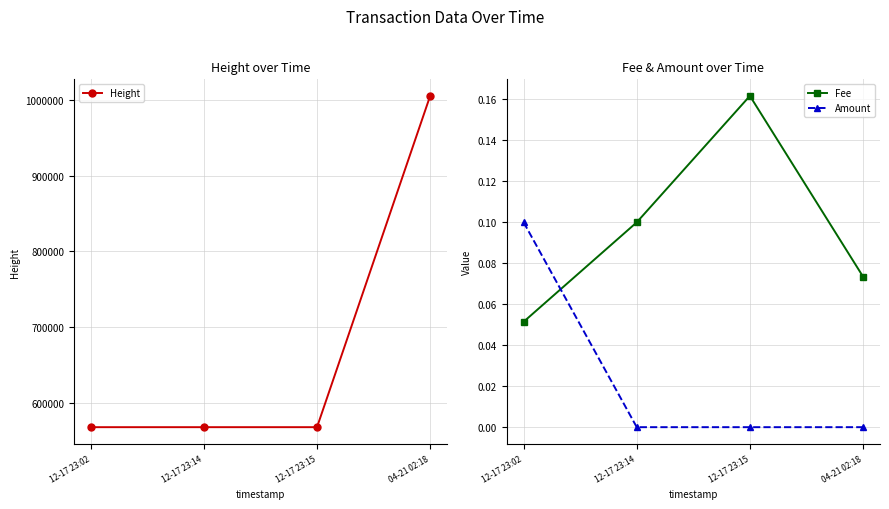

What is the spread (max minus min) of values at 04-21 02:18?

1005560.0